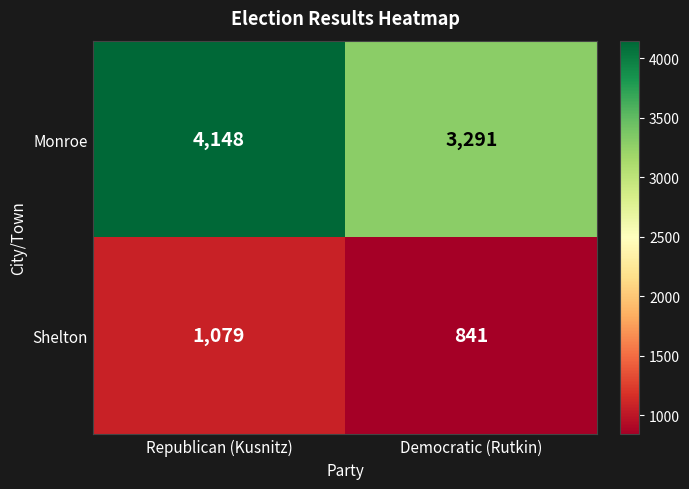

What is the sum of the Monroe values at Republican (Kusnitz) and Democratic (Rutkin)?

7439